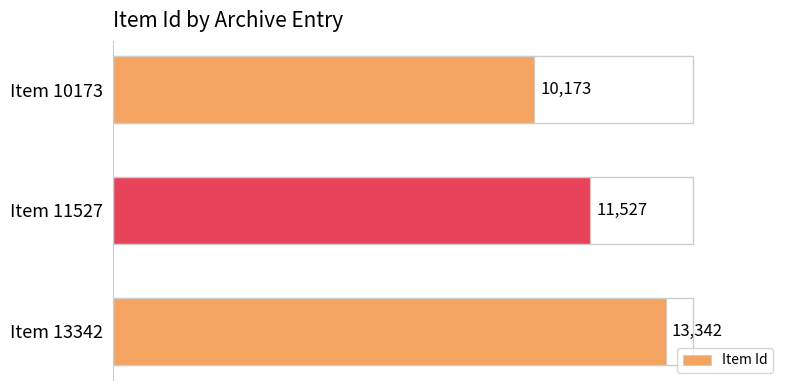

What is the sum of all values?

35042